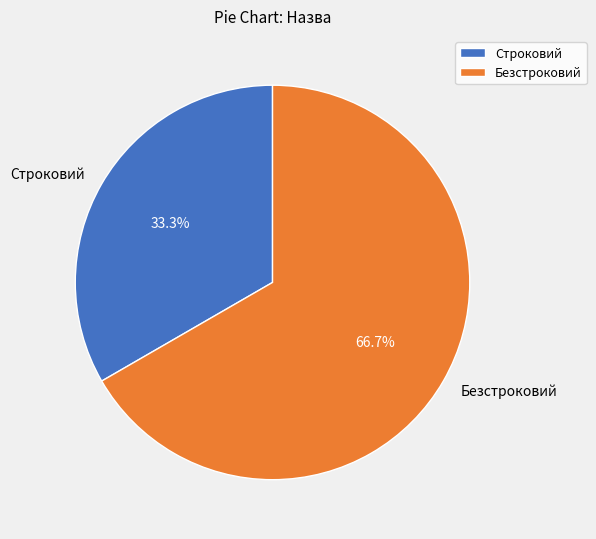

What is the ratio of the value at Строковий to the value at Безстроковий?

0.5